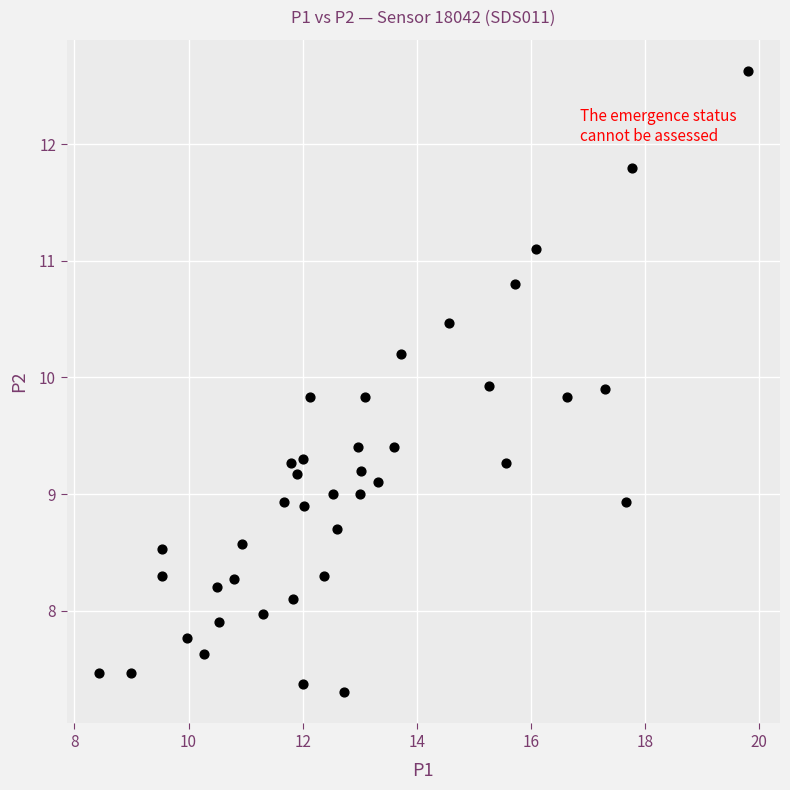

What is the range of X values (max minus min)?

11.4